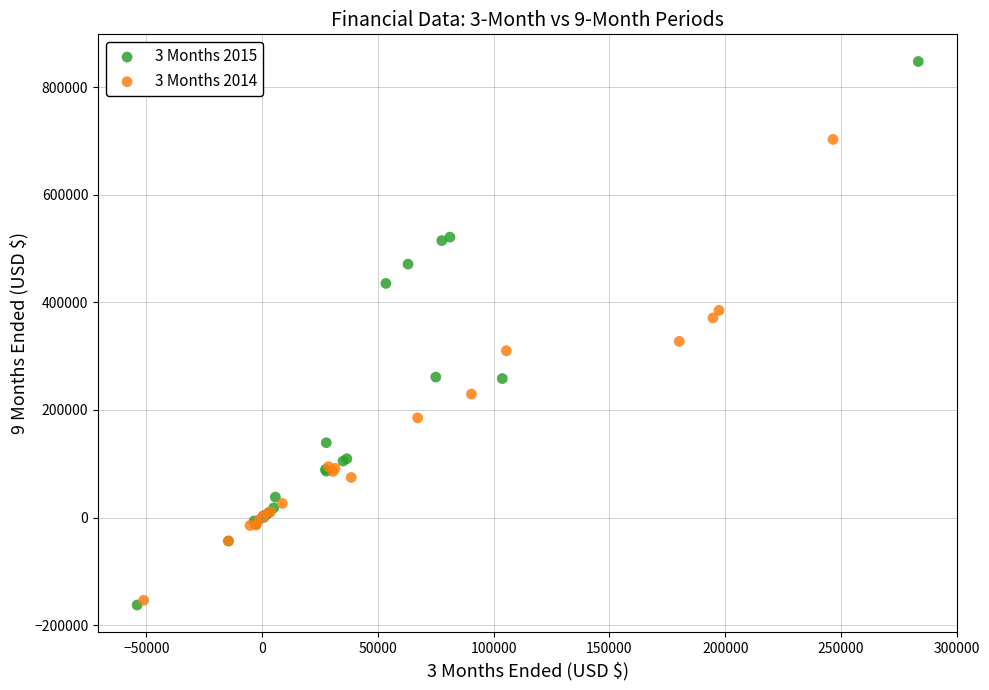

What are all the series names shown in the legend?

3 Months 2015, 3 Months 2014